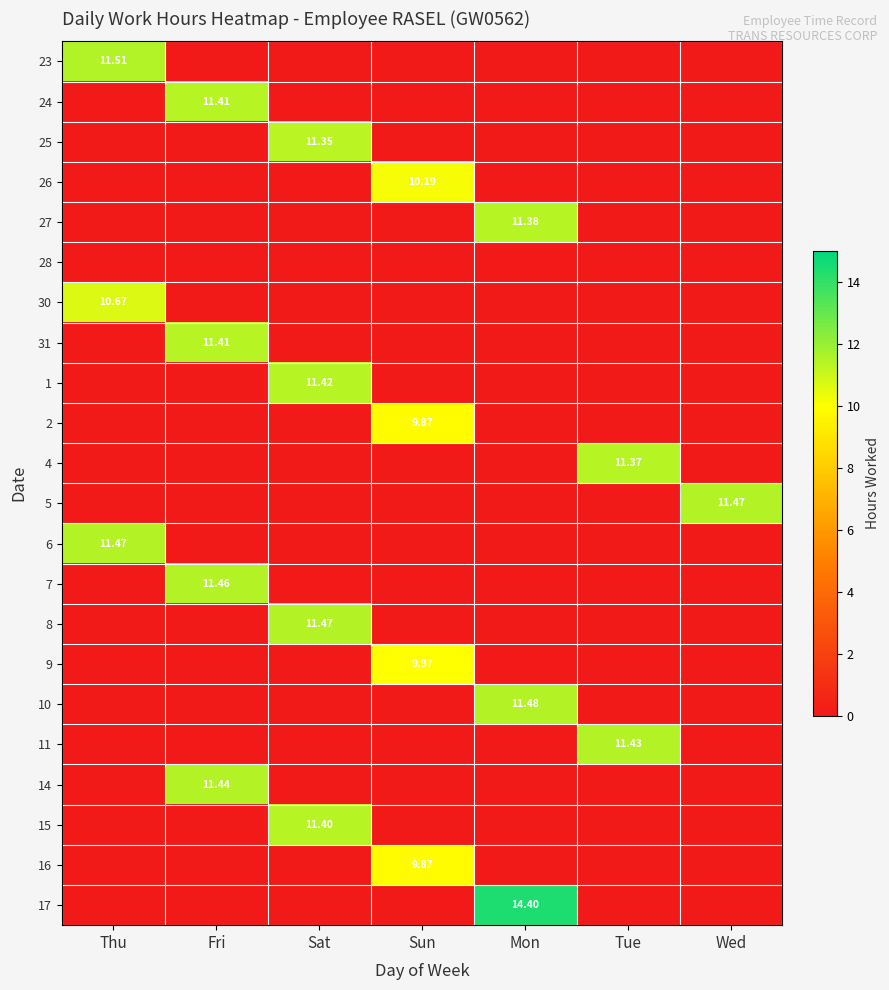

At how many categories does at least one series exceed 13?

1